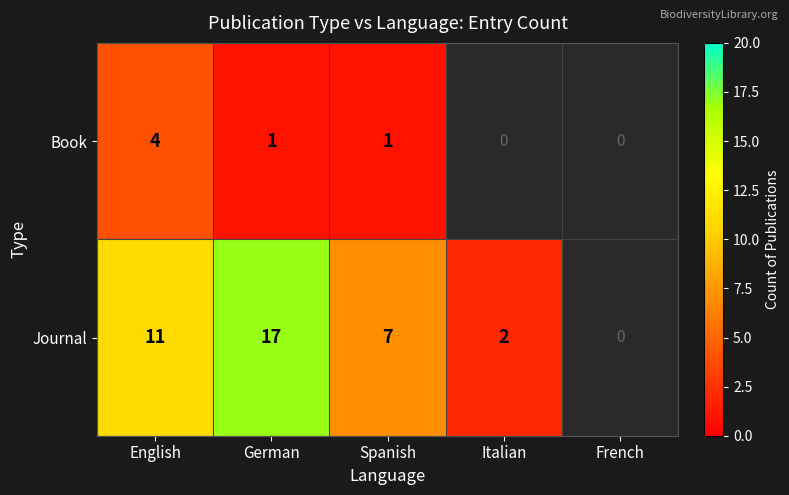

Is the value of Book at Spanish greater than the value of Journal at German?

No